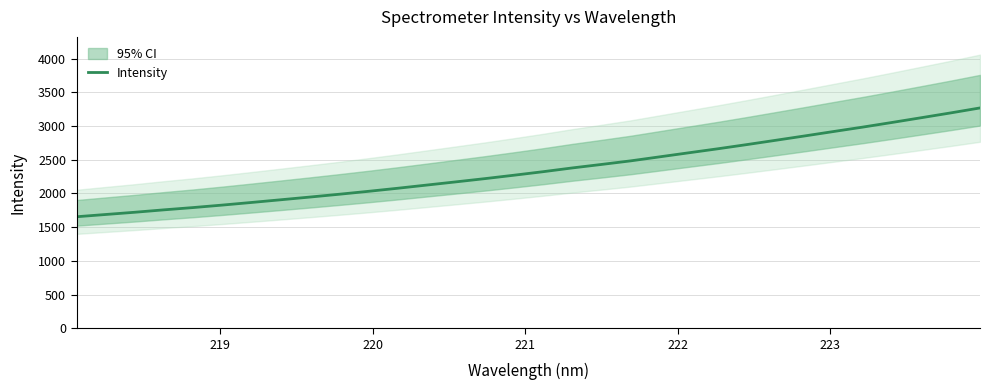

What is the minimum value for Intensity?

1653.5